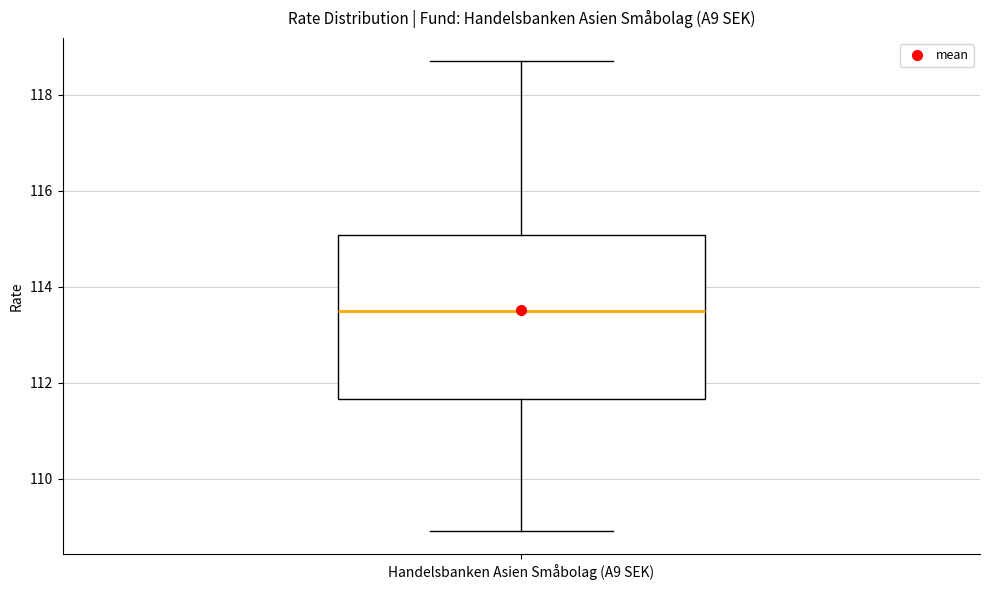

Transcribe this box plot: give where the median line is, the range the box spans, and where the two whiskers end, as read against the y-axis. The values are not printed on the chart, so give them approximately, as read against the axis.

median 113.4, box 111.6 to 115.0, whiskers 109.0 to 118.8